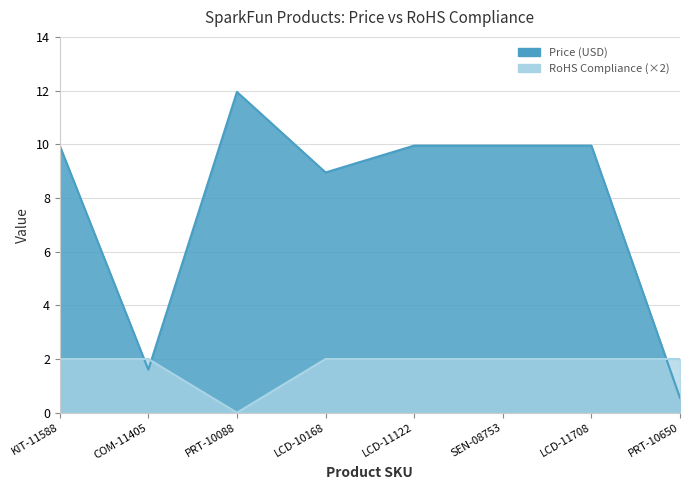

Count the number of categories in the chart.

8